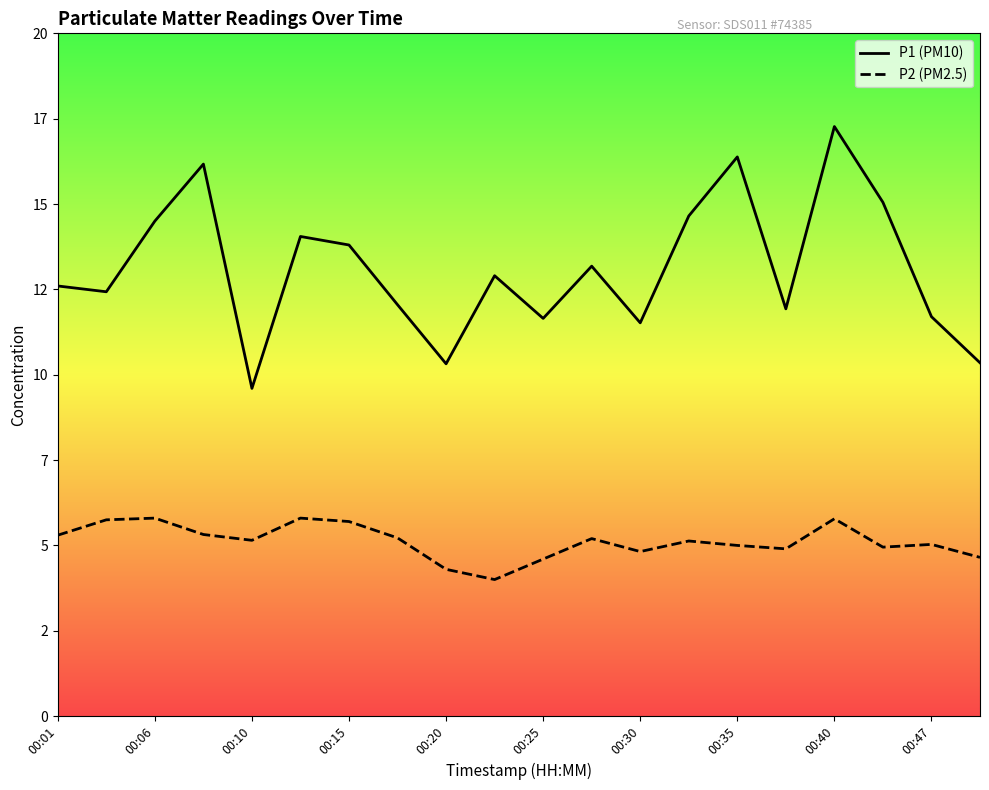

List the series in order of their overall mean, lowest first.

P2 (PM2.5), P1 (PM10)